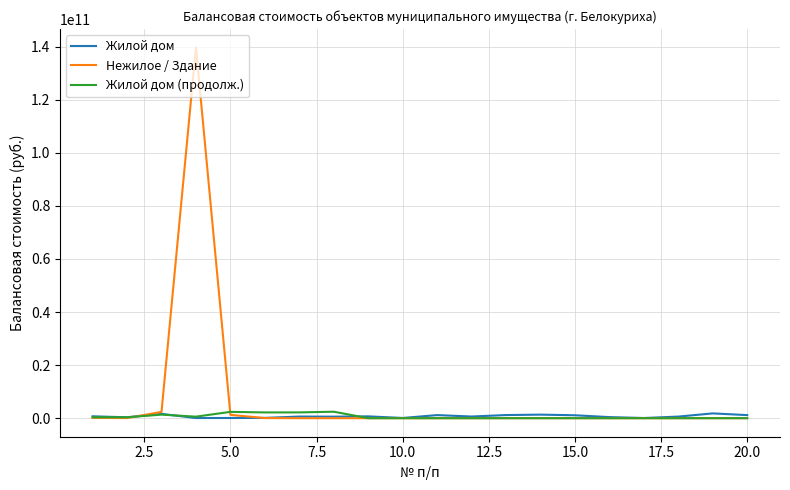

Which series has the largest total across all categories?

Нежилое / Здание